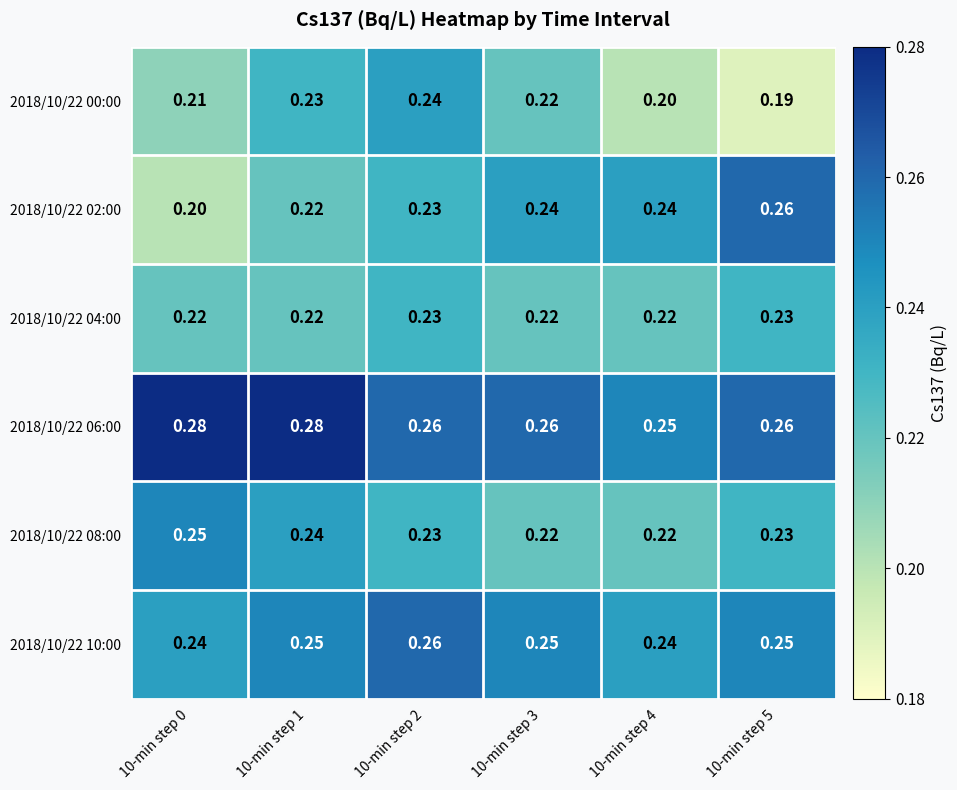

Is the value of 2018/10/22 06:00 at 10-min step 2 greater than the value of 2018/10/22 10:00 at 10-min step 4?

Yes